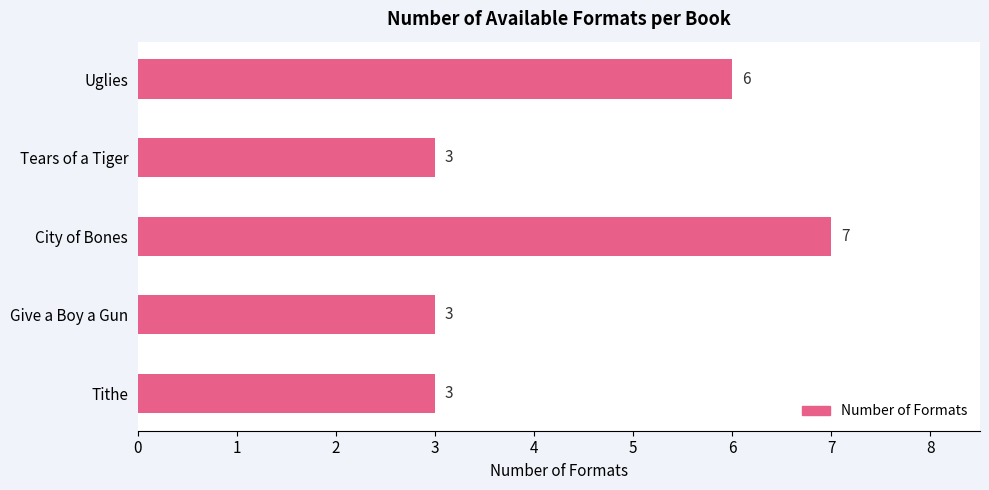

Are the bars horizontal?

Yes